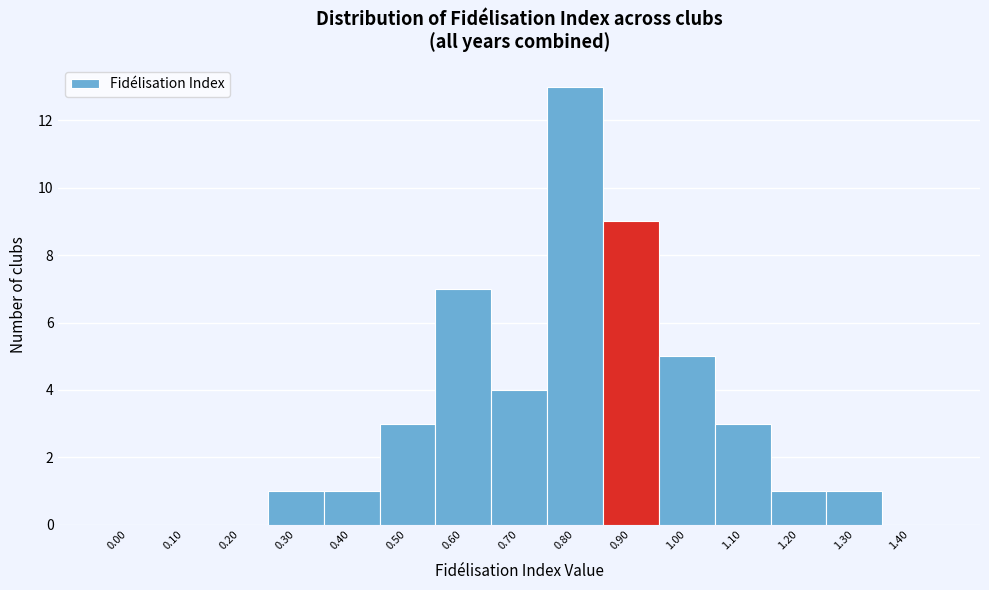

Reading right to left, extract all data points from this chart.

1.40=0	1.30=1	1.20=1	1.10=3	1.00=5	0.90=9	0.80=13	0.70=4	0.60=7	0.50=3	0.40=1	0.30=1	0.20=0	0.10=0	0.00=0